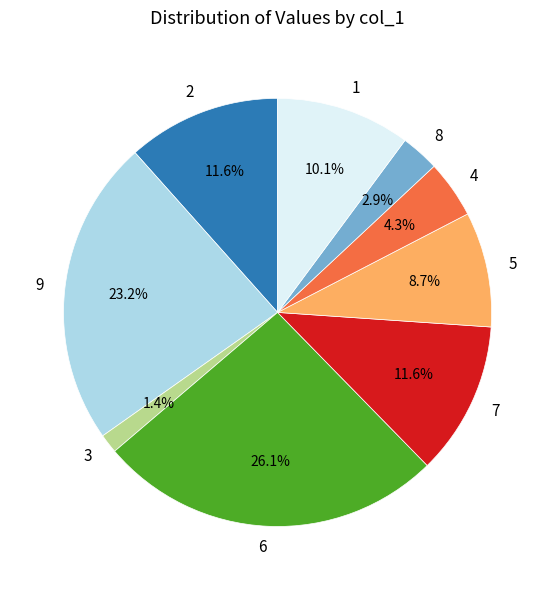

Combined, do 5 and 2 account for over 50%?

No